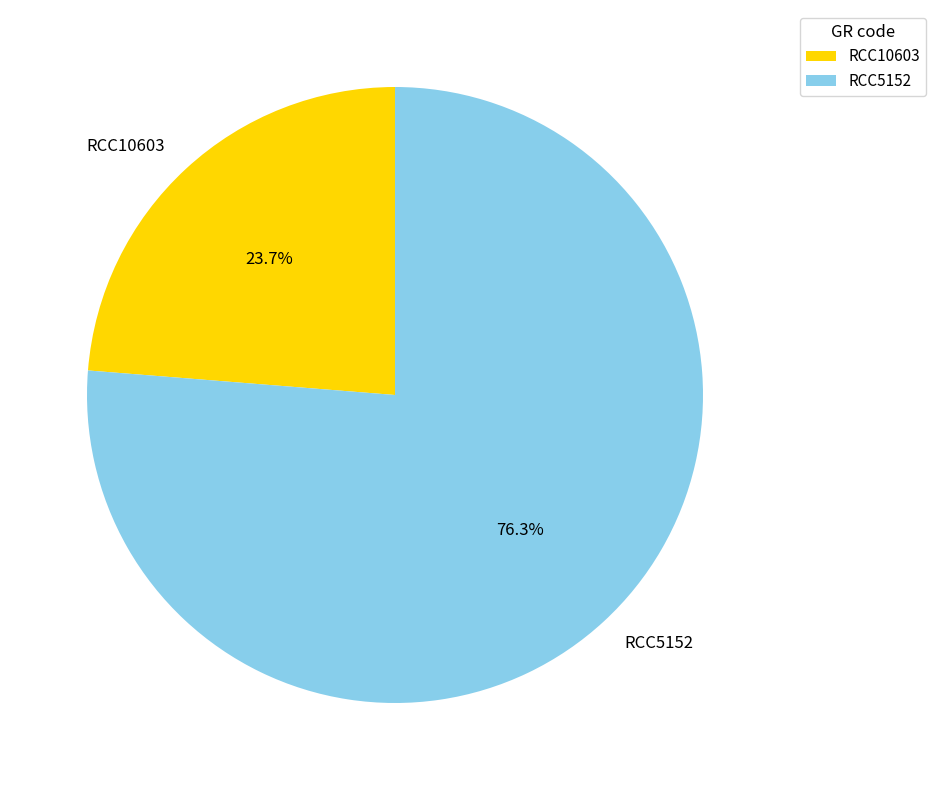

Between RCC5152 and RCC10603, which is larger?

RCC5152